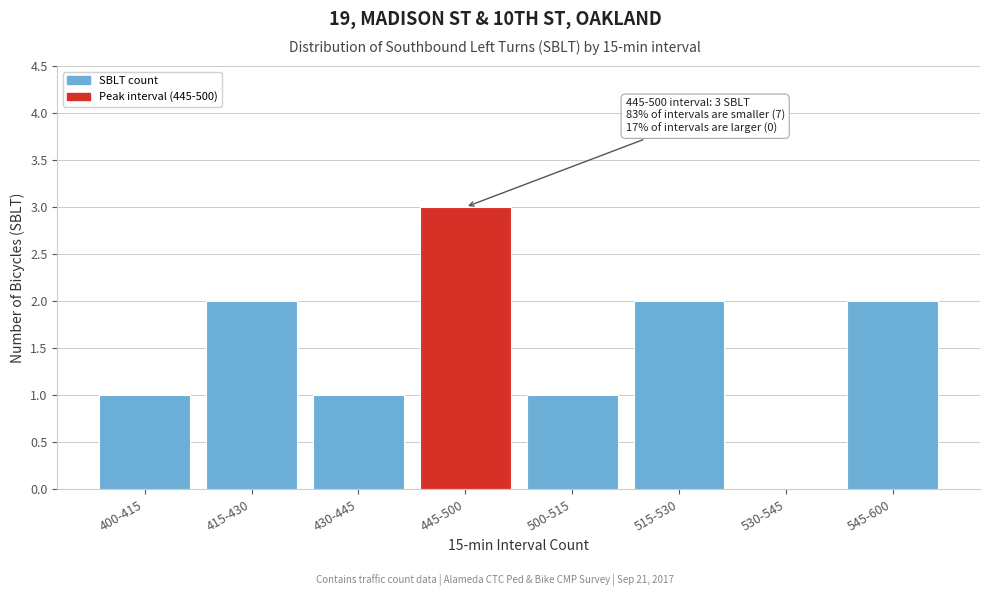

Reading left to right, what are all the values shown in this chart?

400-415=1	415-430=2	430-445=1	445-500=3	500-515=1	515-530=2	530-545=0	545-600=2